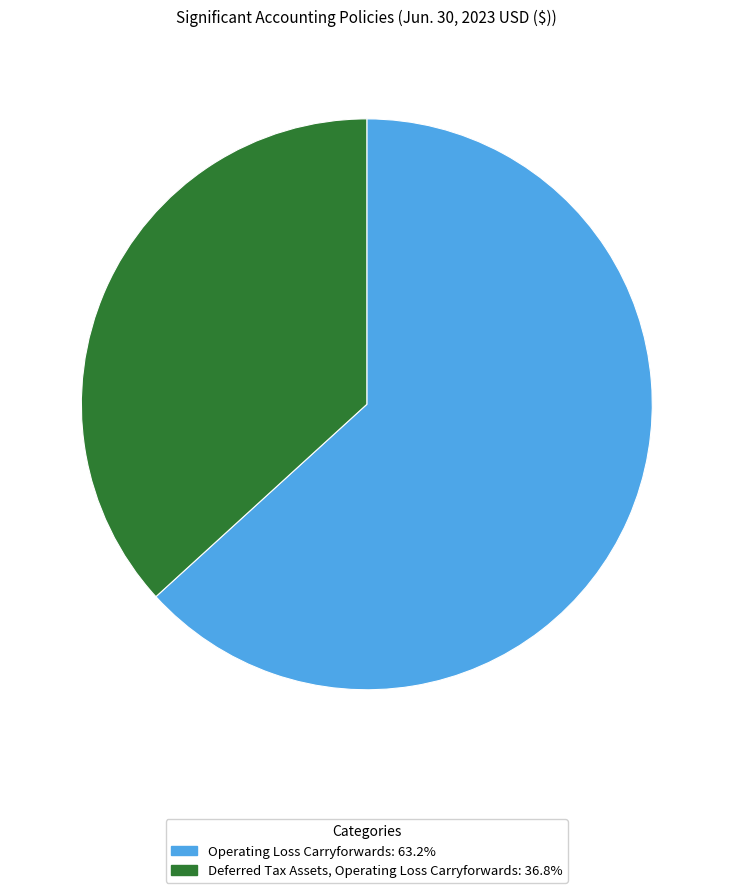

Combined, do Operating Loss Carryforwards and Deferred Tax Assets, Operating Loss Carryforwards account for over 50%?

Yes